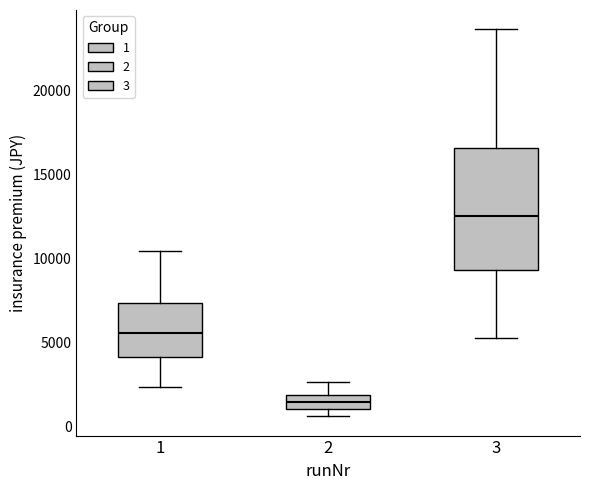

Comparing the boxes themselves (not the whiskers), which one is the tallest?

3